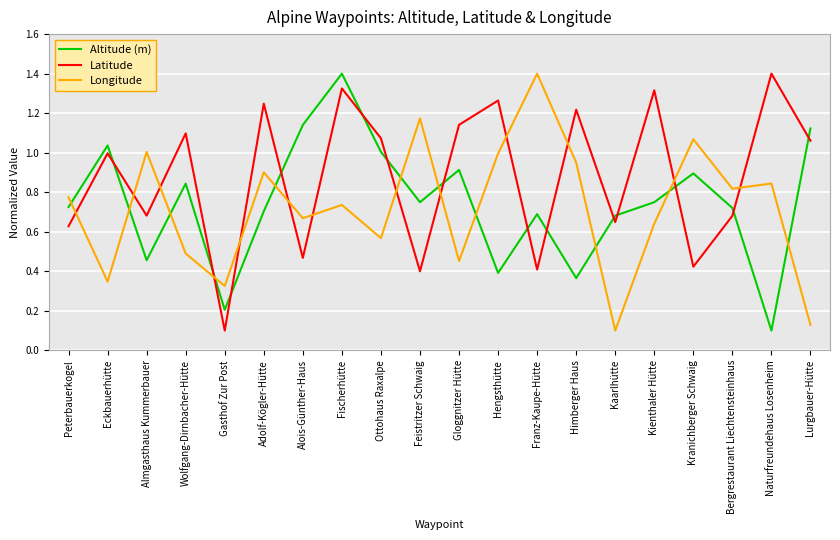

Is it true that Latitude equals 0.4 at Kranichberger Schwaig?

True